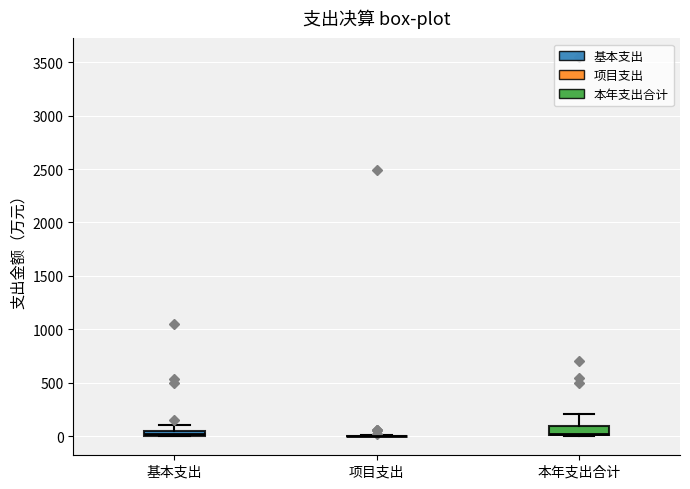

Where is the upper edge of the box for 本年支出合计 on the y-axis? The values are not printed on the chart, so give them approximately, as read against the axis.

100